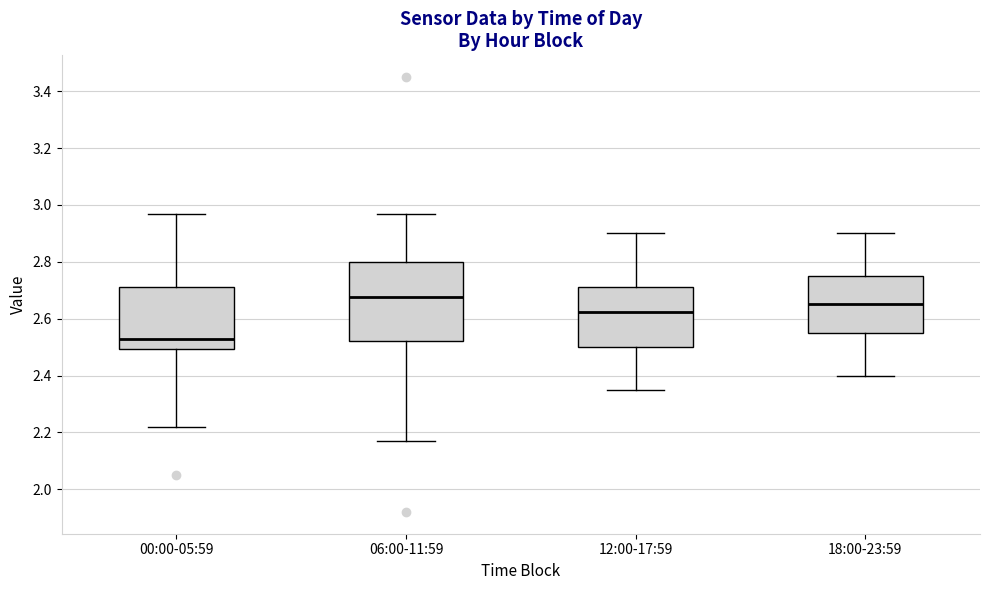

Reading left to right, read every box against the y-axis: the position of its median line, the range the box covers, and the ends of its whiskers. The values are not printed on the chart, so give them approximately, as read against the axis.

00:00-05:59: median 2.54, box 2.50 to 2.72, whiskers 2.22 to 2.98
06:00-11:59: median 2.68, box 2.52 to 2.80, whiskers 2.18 to 2.98
12:00-17:59: median 2.62, box 2.50 to 2.72, whiskers 2.36 to 2.90
18:00-23:59: median 2.66, box 2.56 to 2.76, whiskers 2.40 to 2.90